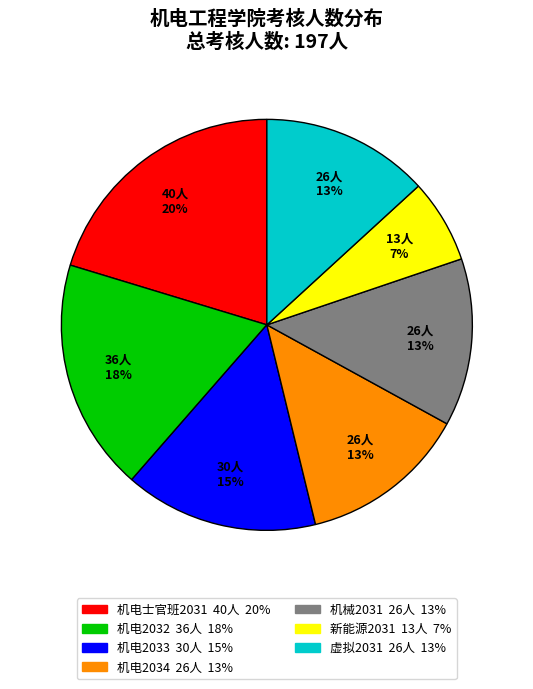

To the nearest percent, what percentage of the pie is 机械2031?

13%